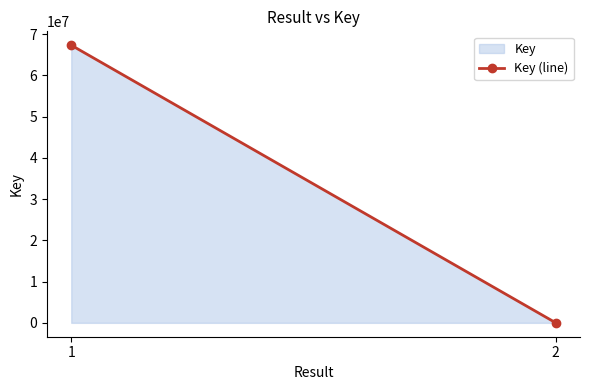

Reading right to left, list all the values displayed in this chart.

5903	67340311